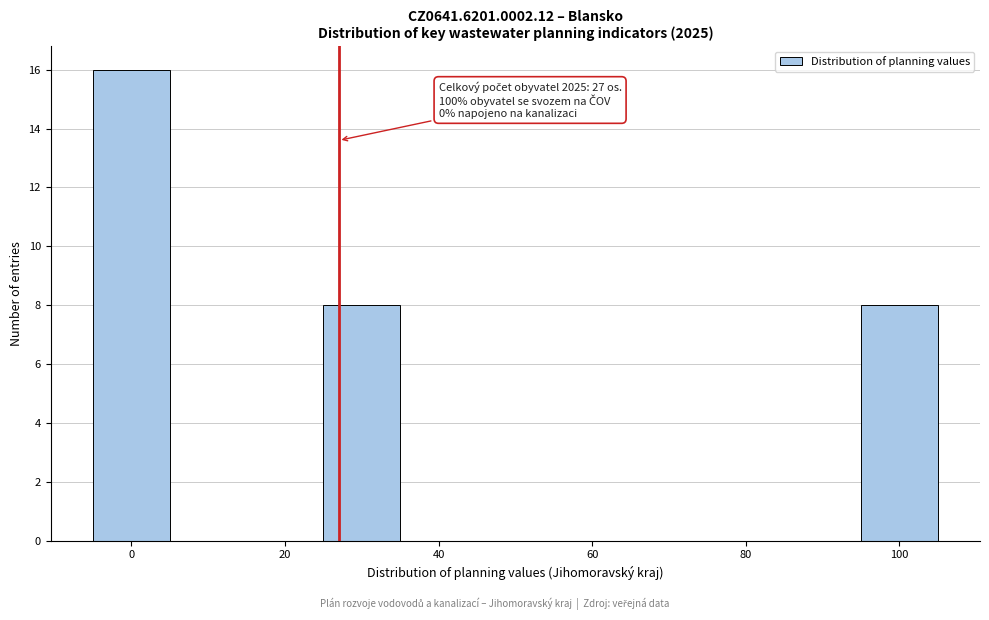

Which range on the x-axis has the tallest bar?

-5 to 5